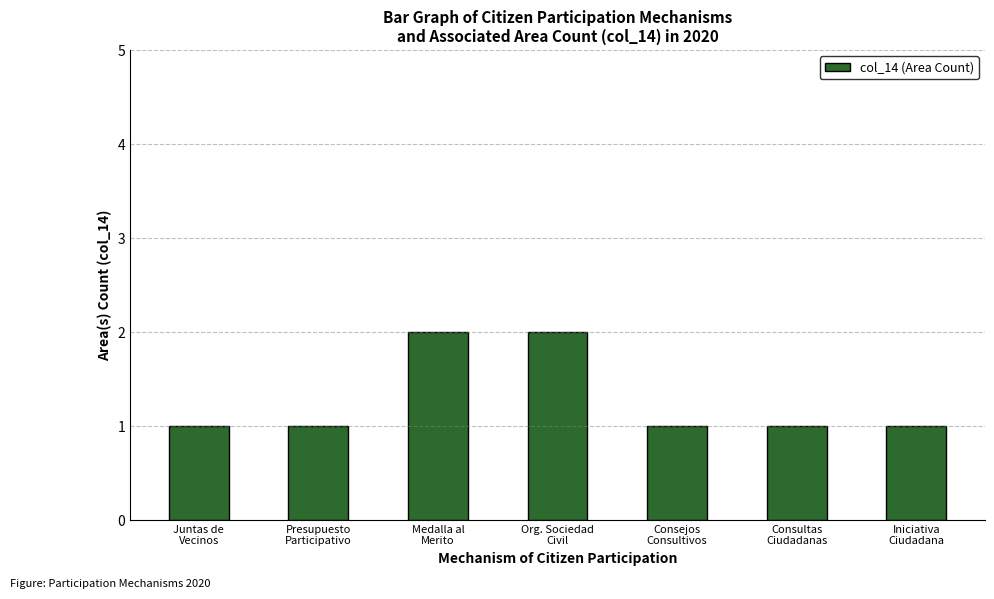

How many bars are there in total?

7